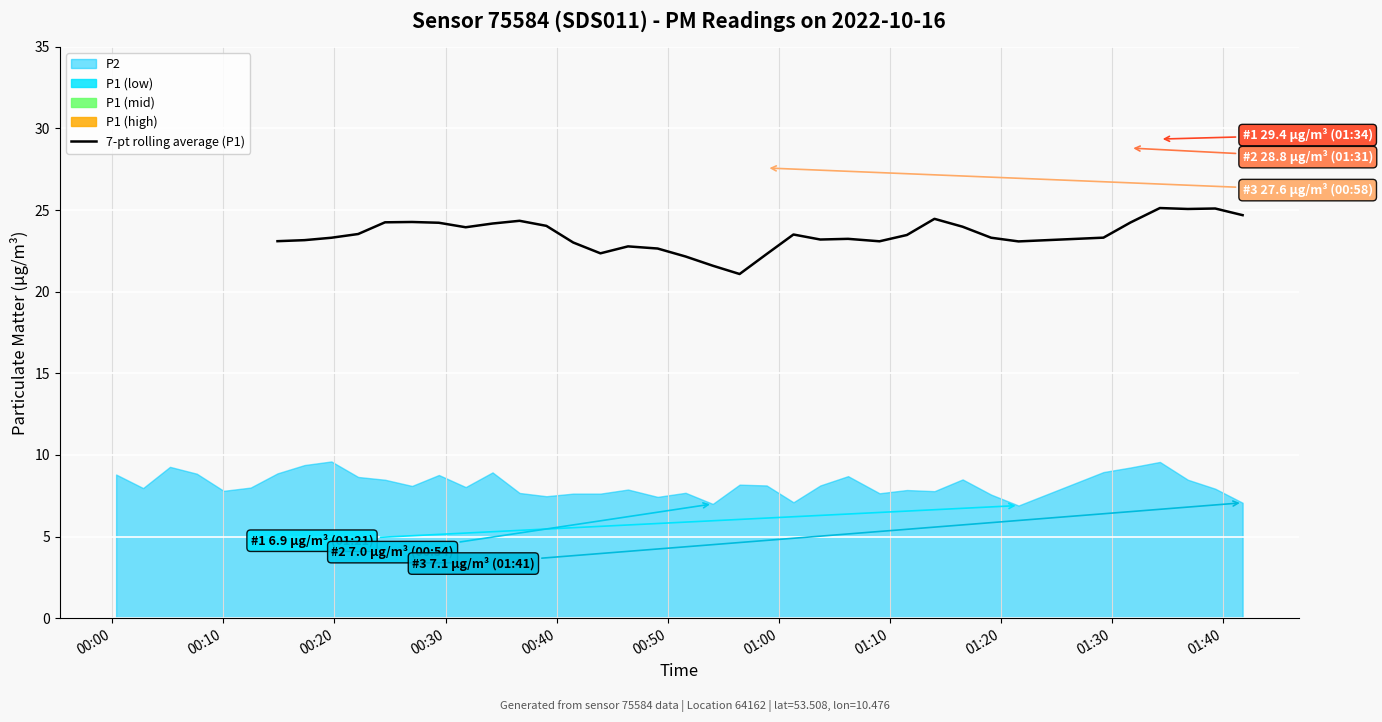

What is the minimum value for 7-pt rolling average (P1)?

21.1